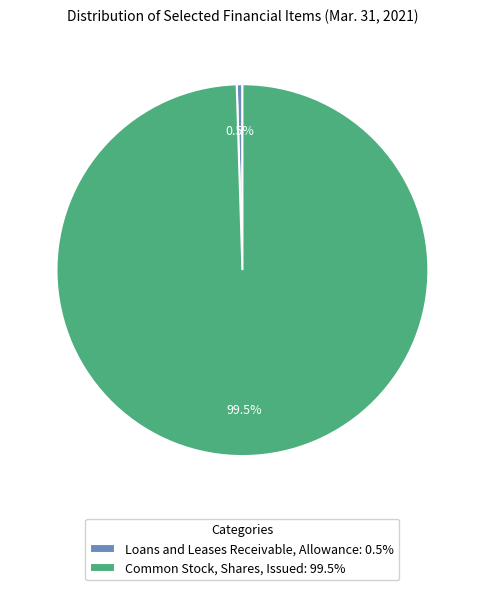

To the nearest percent, what is the difference between the largest and smallest slice percentages?

99%